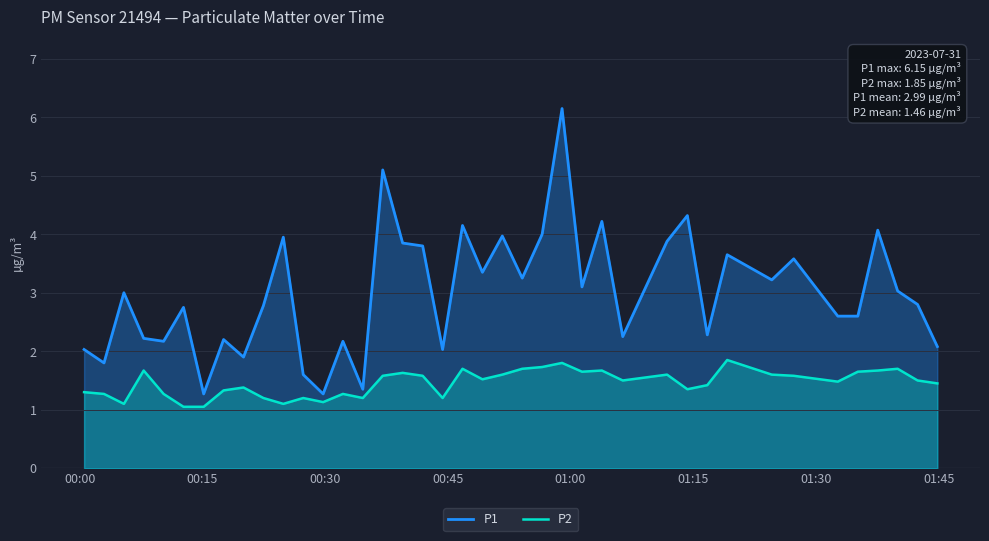

List the series in order of their peak value, lowest first.

P2, P1